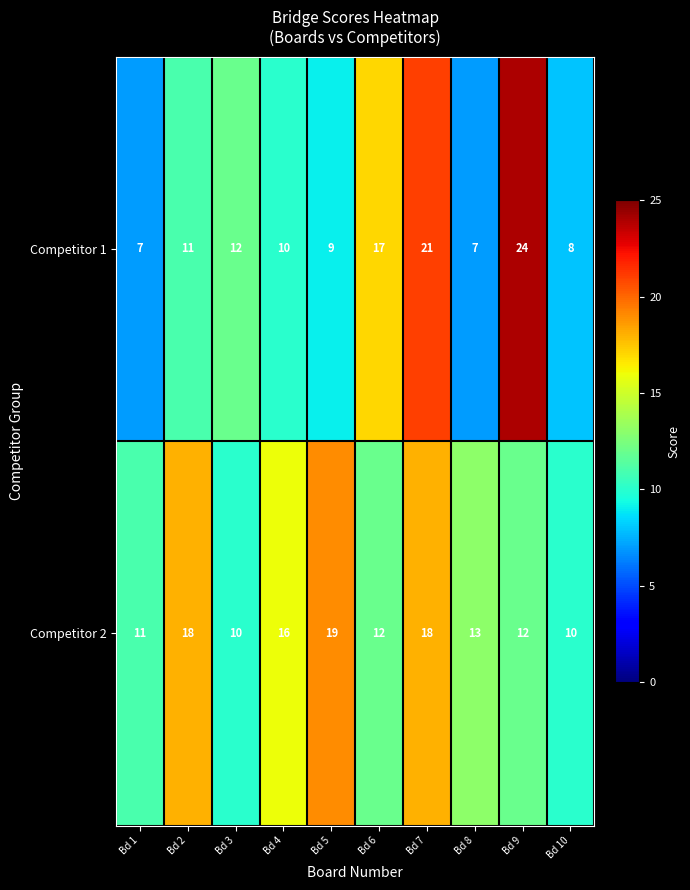

How many values in the Competitor 1 series are below 11?

5